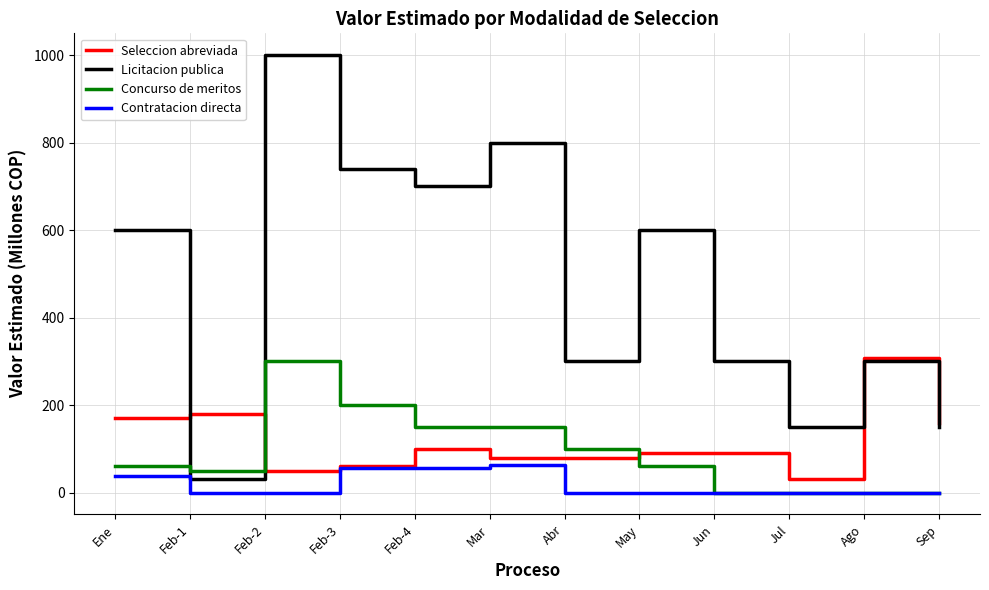

How many intersections are there between Concurso de meritos and Licitacion publica?

2